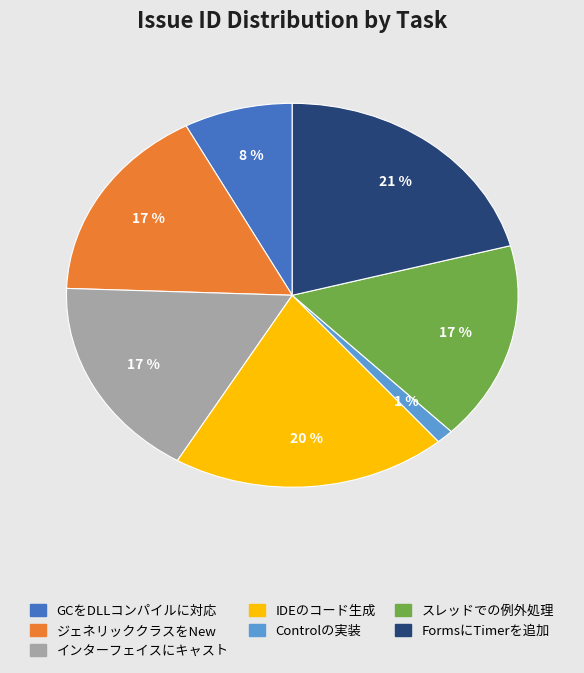

Does any single category account for the majority?

No